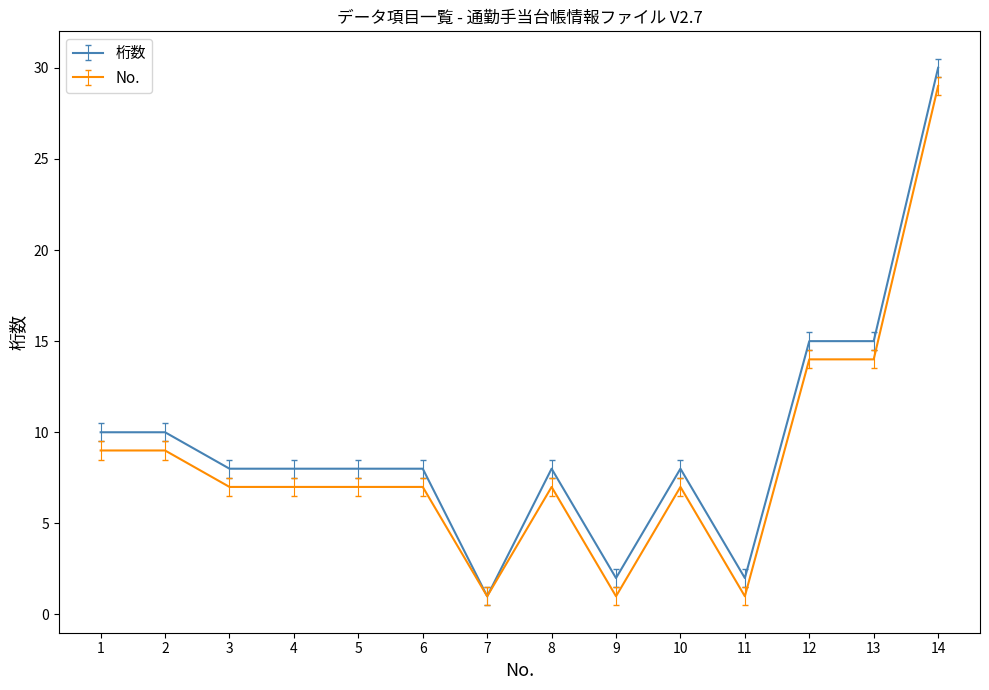

The value of 桁数 at 2 is 5. True or false?

False